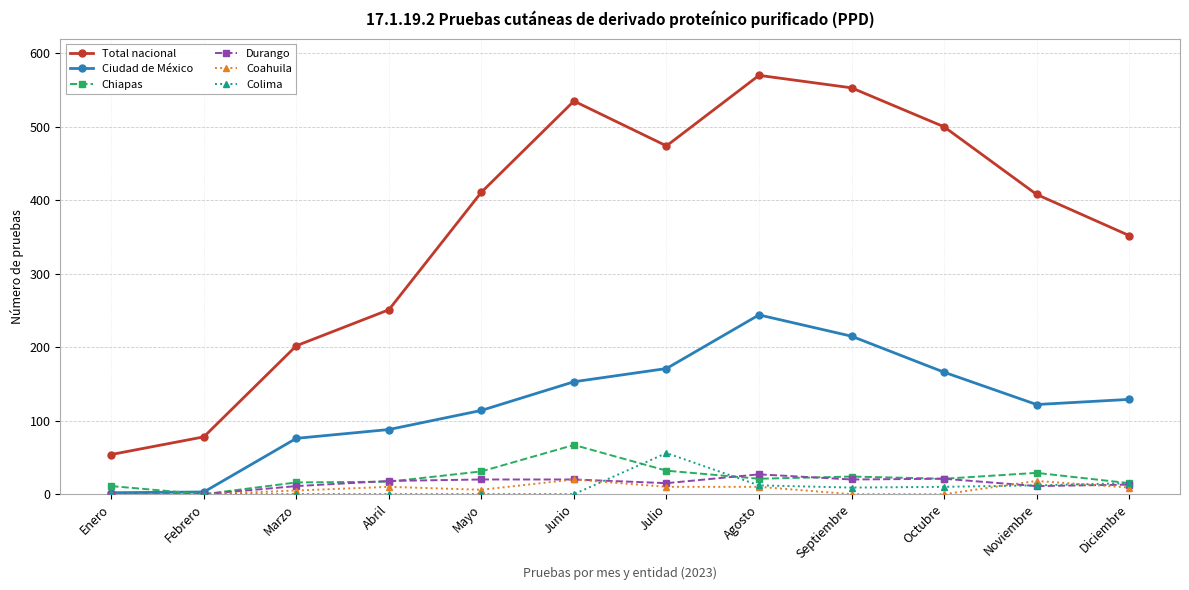

Where is the first local maximum for Total nacional?

Junio